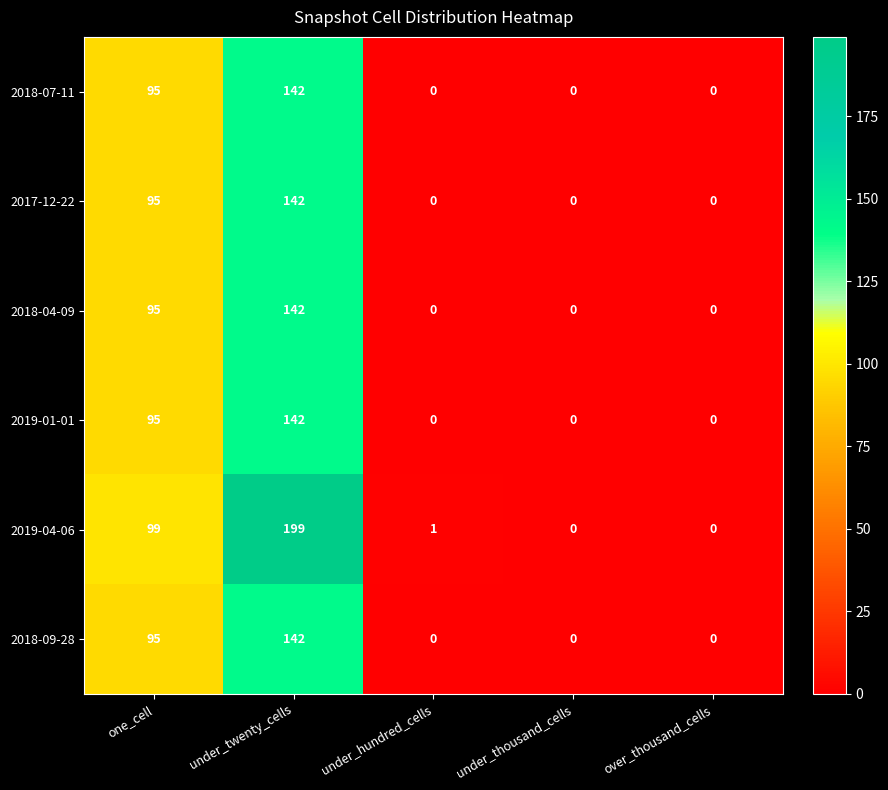

At which category is the sum across all series the highest?

under_twenty_cells